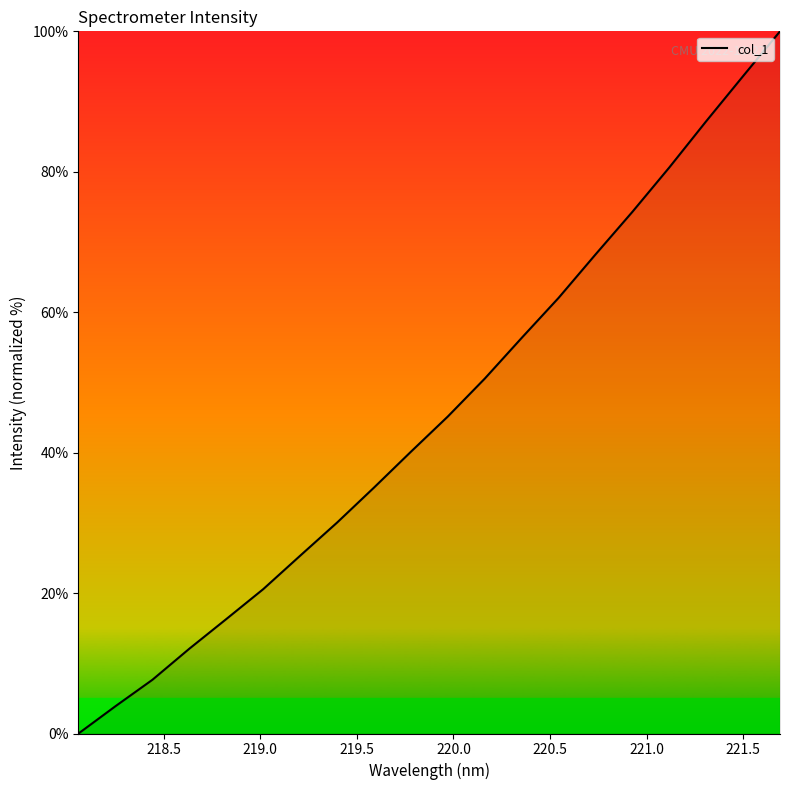

What is the greatest value displayed?

100.0